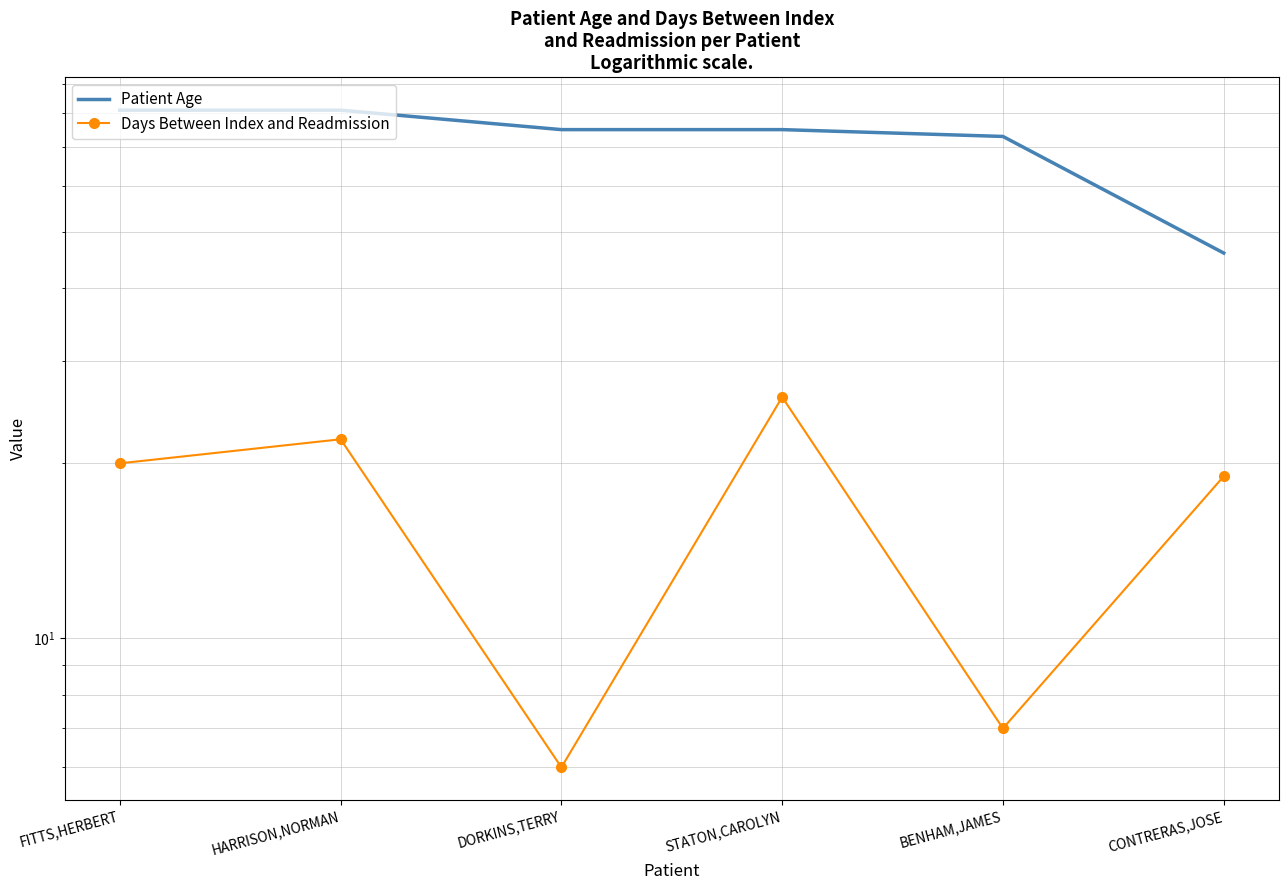

List the series in order of their overall mean, highest first.

Patient Age, Days Between Index and Readmission